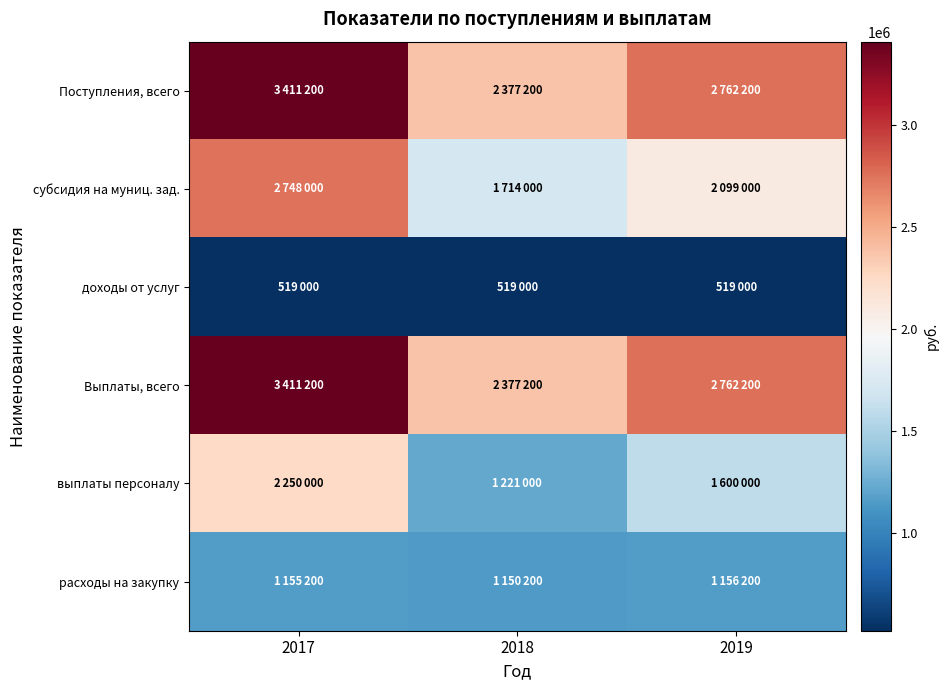

Which series has the largest total across all categories?

Поступления, всего